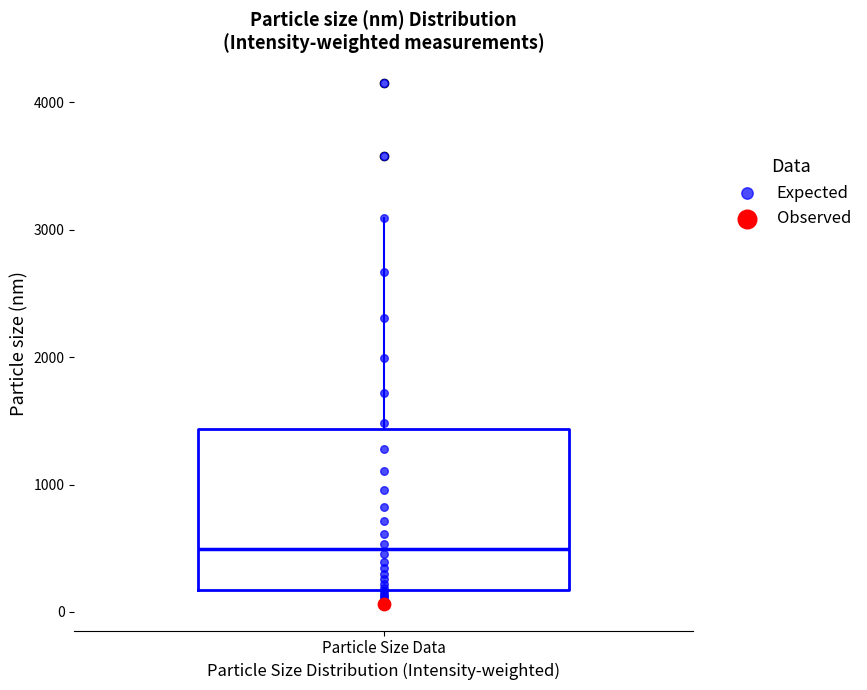

Where does the median line of the box for Particle Size Data sit on the y-axis? The values are not printed on the chart, so give them approximately, as read against the axis.

500